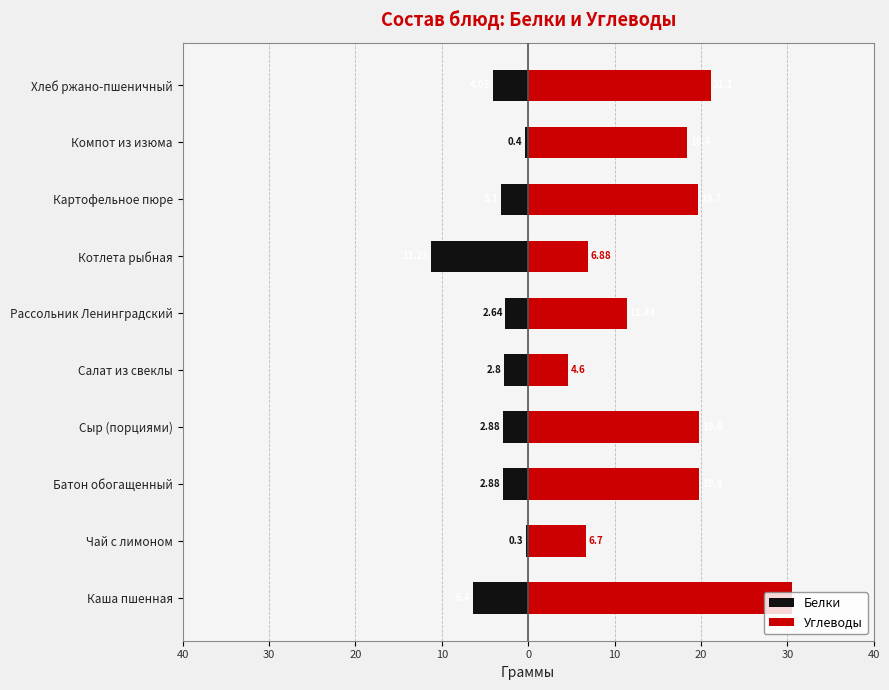

Does the chart contain any negative values?

Yes